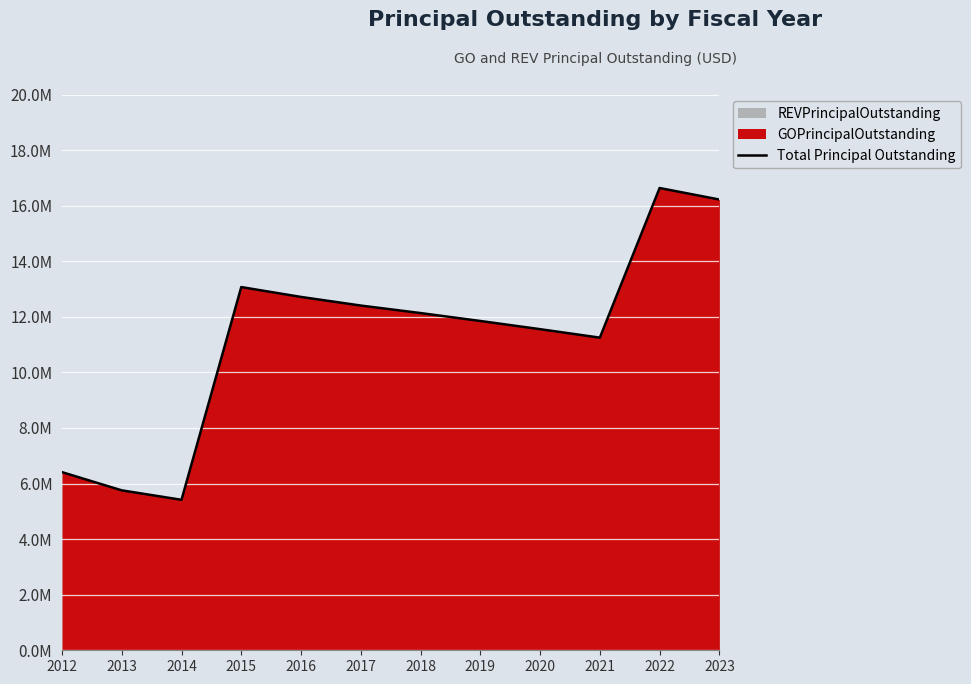

True or false: there are more than 0 points higher than both neighbors.

True